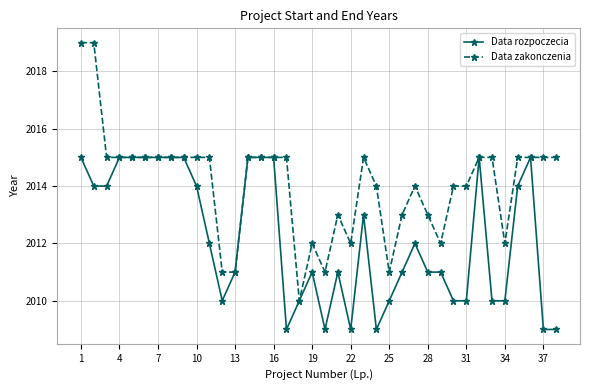

What is the value of the Data zakonczenia point at the 33rd from the left?

2015